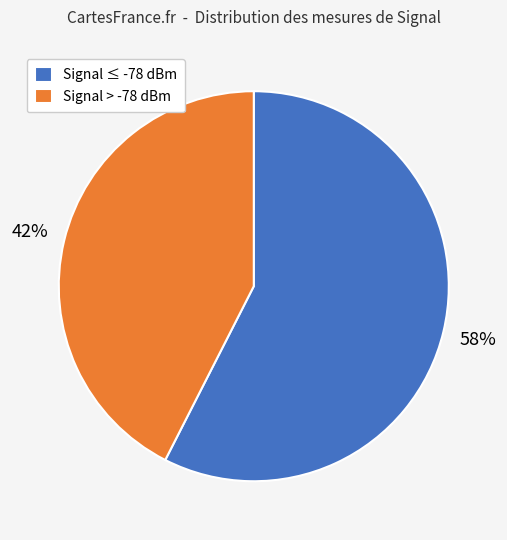

How many segments does this pie chart have?

2